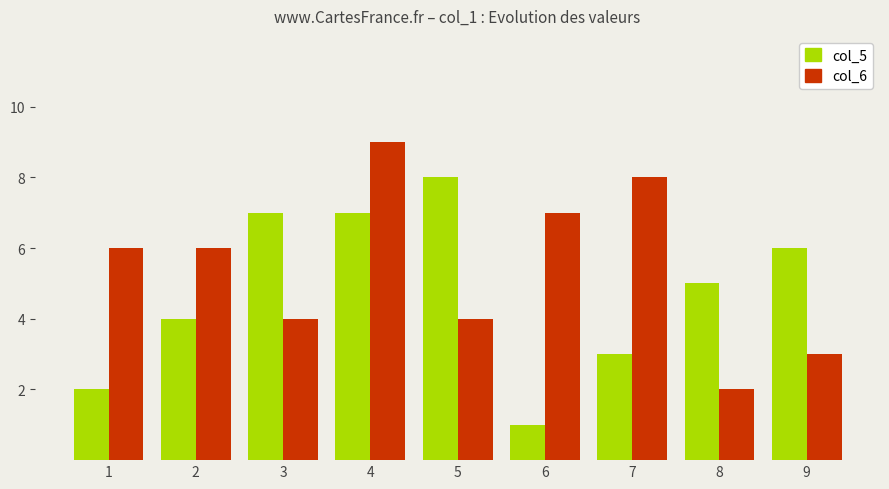

What is the difference between the col_6 values at 1 and 3?

2